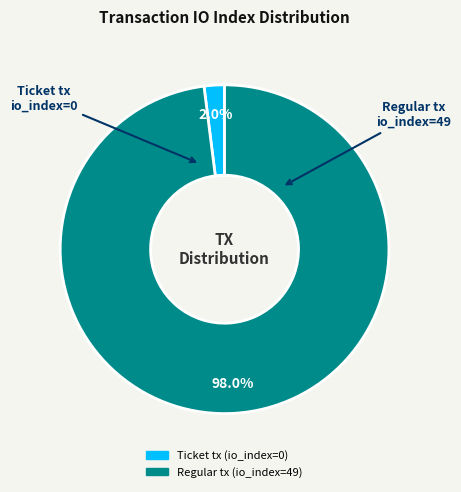

Is it true that Regular tx (io_index=49) is 85% of the pie?

False